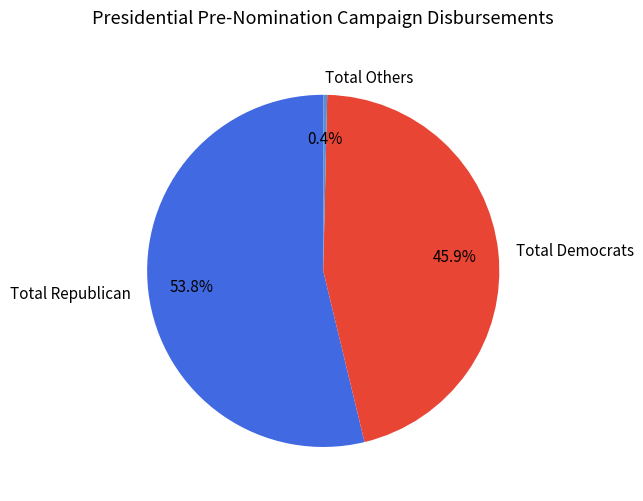

What portion of the pie excludes Total Democrats?

54.1%